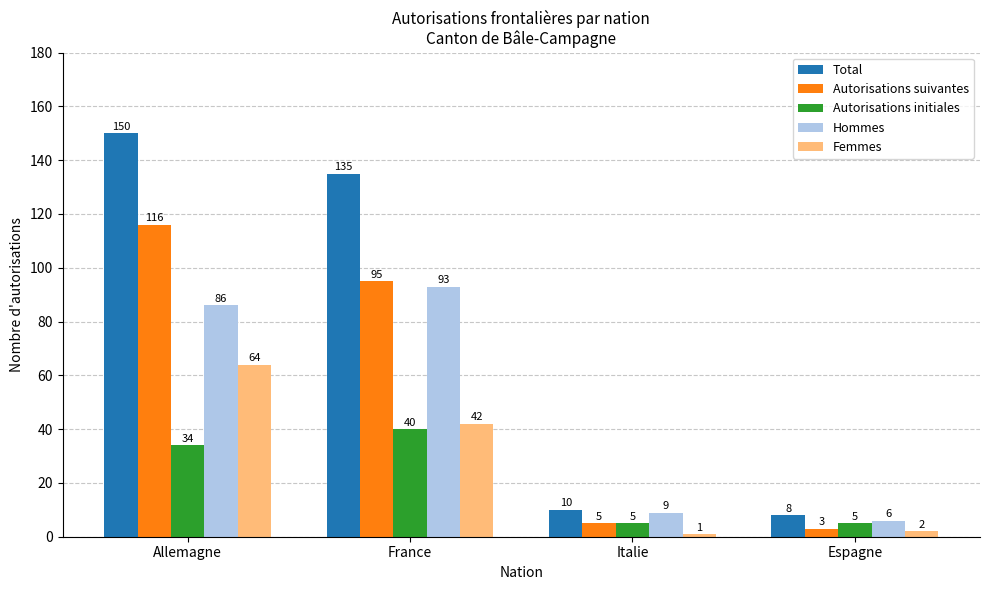

What is the value of the Autorisations suivantes bar at the 1st from the left?

116